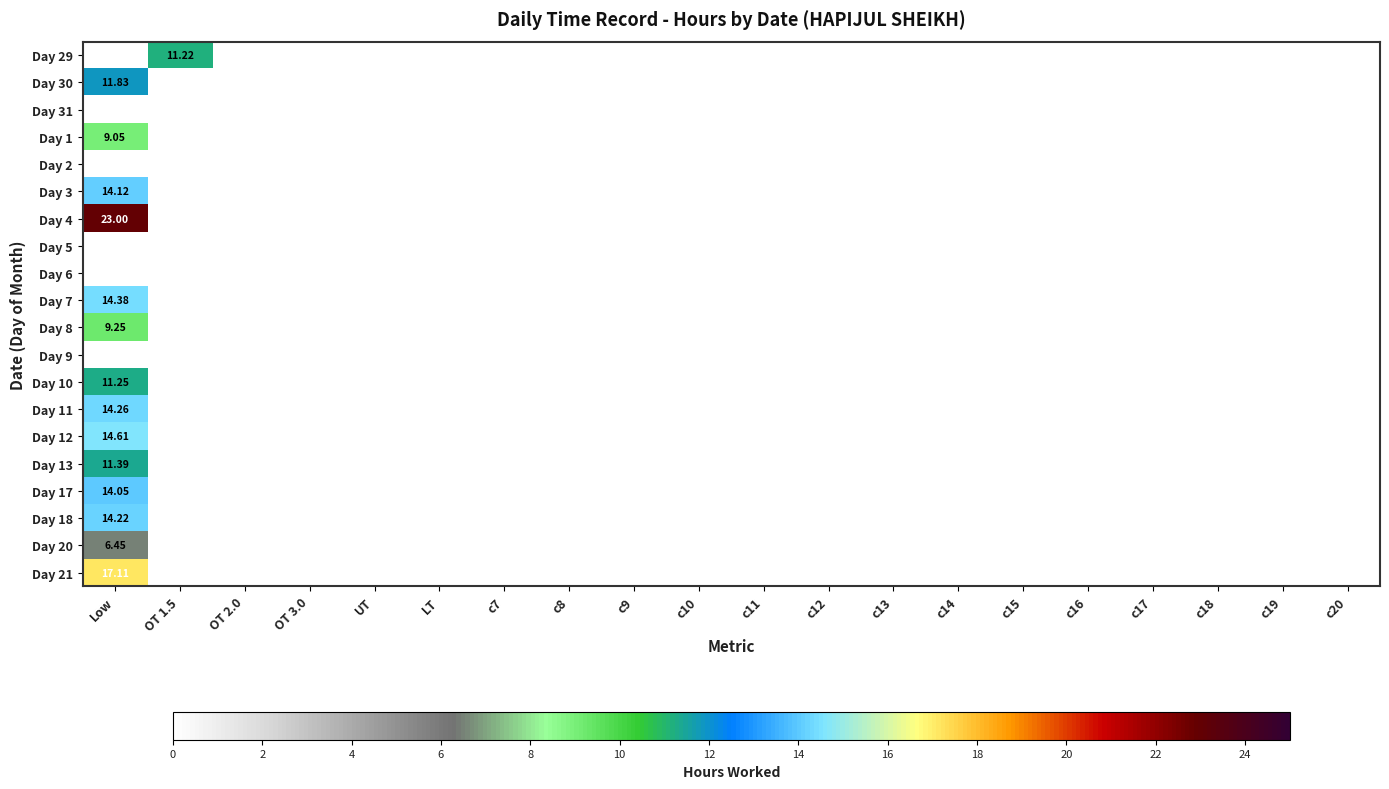

Is the value of Day 17 at OT 1.5 greater than the value of Day 4 at c8?

No